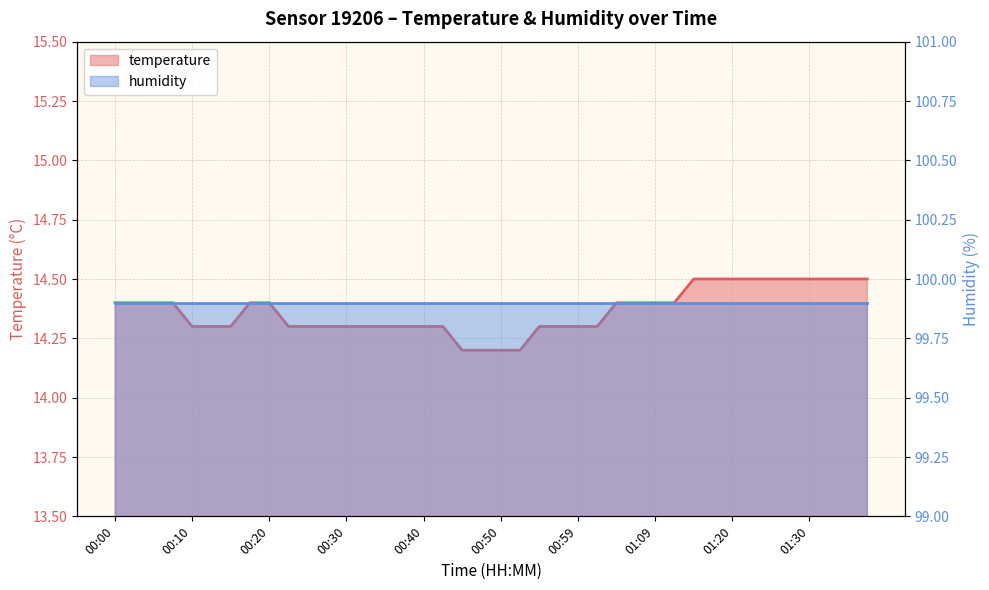

List the labels in order of value, largest first.

01:15, 01:17, 01:20, 01:23, 01:25, 01:28, 01:30, 01:33, 01:35, 01:38, 00:00, 00:02, 00:05, 00:07, 00:17, 00:20, 01:04, 01:07, 01:09, 01:12, 00:10, 00:12, 00:15, 00:22, 00:25, 00:27, 00:30, 00:32, 00:35, 00:37, 00:40, 00:42, 00:55, 00:57, 00:59, 01:02, 00:45, 00:47, 00:50, 00:52